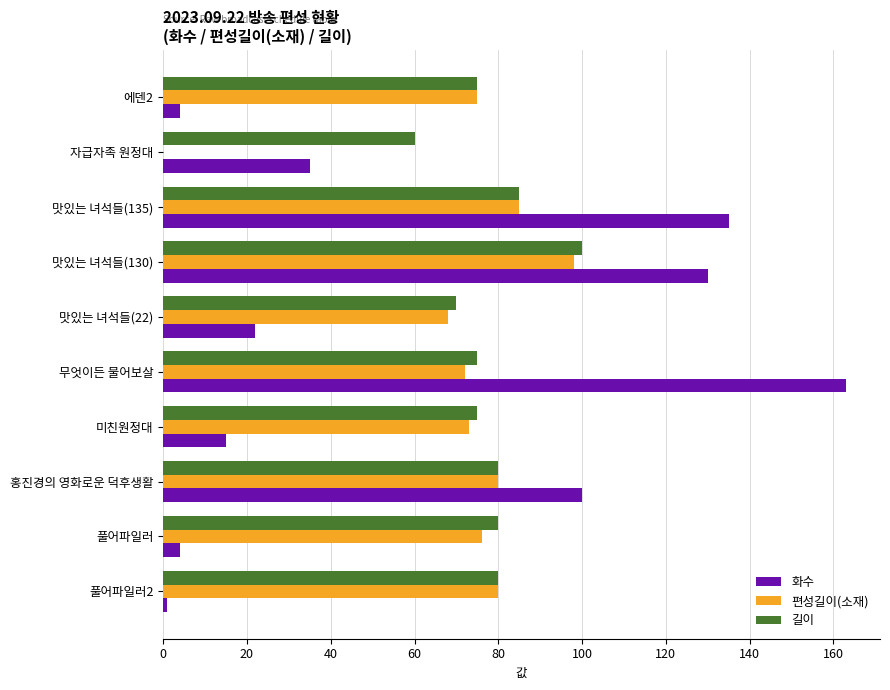

Between 맛있는 녀석들(135) and 미친원정대, which series saw the biggest shift?

화수